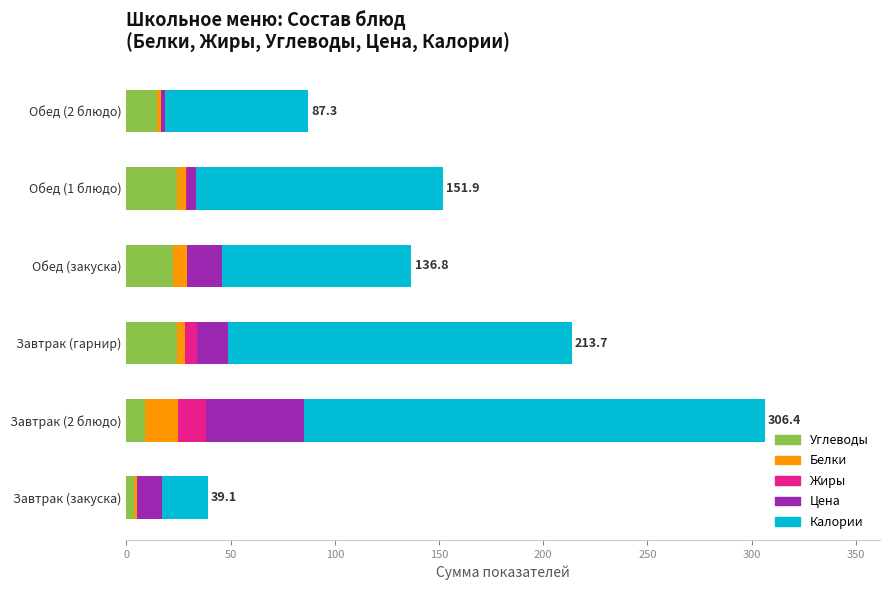

What is the highest value of the Углеводы series?

24.5